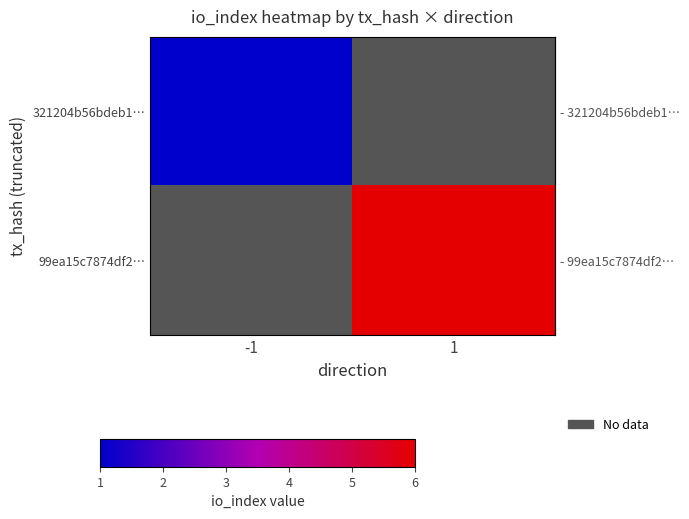

What is the minimum value shown in the chart?

1.0